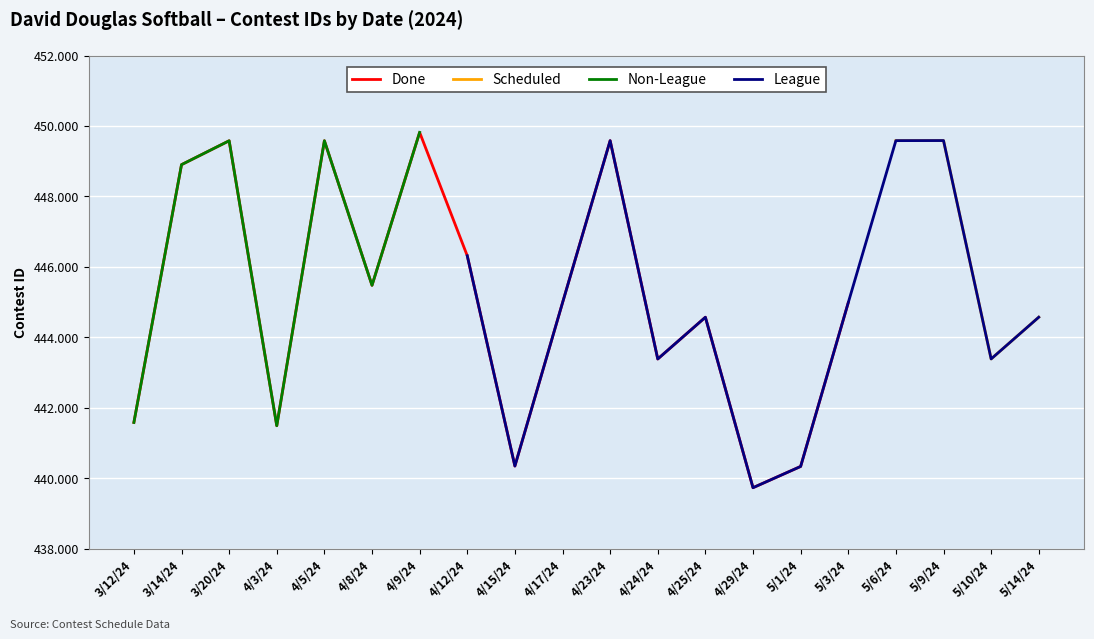

True or false: League has a value of 449586.0 at 5/9/24.

True